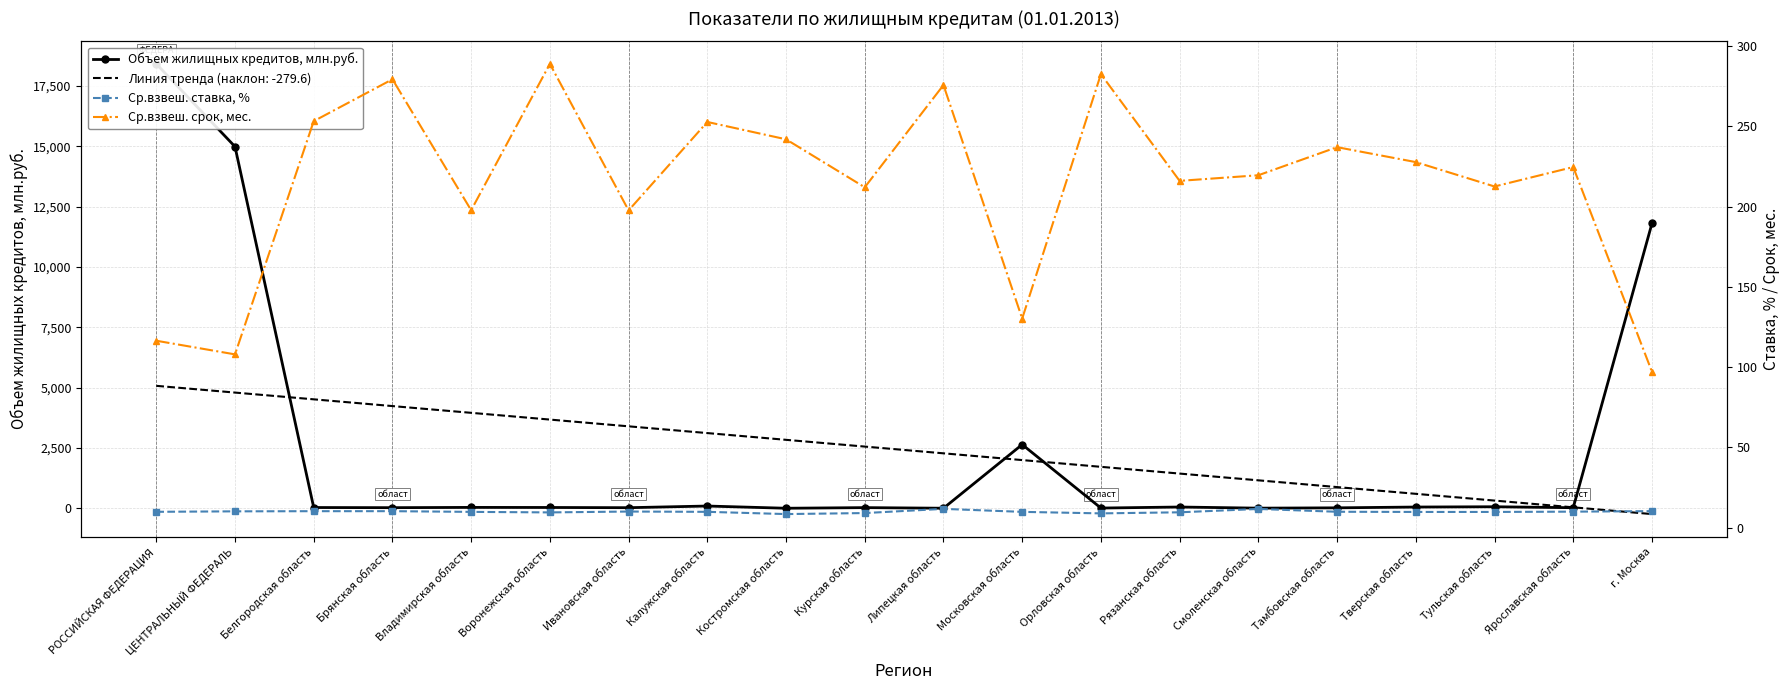

True or false: Ср.взвеш. срок, мес. and Ср.взвеш. ставка, % cross at least once.

False